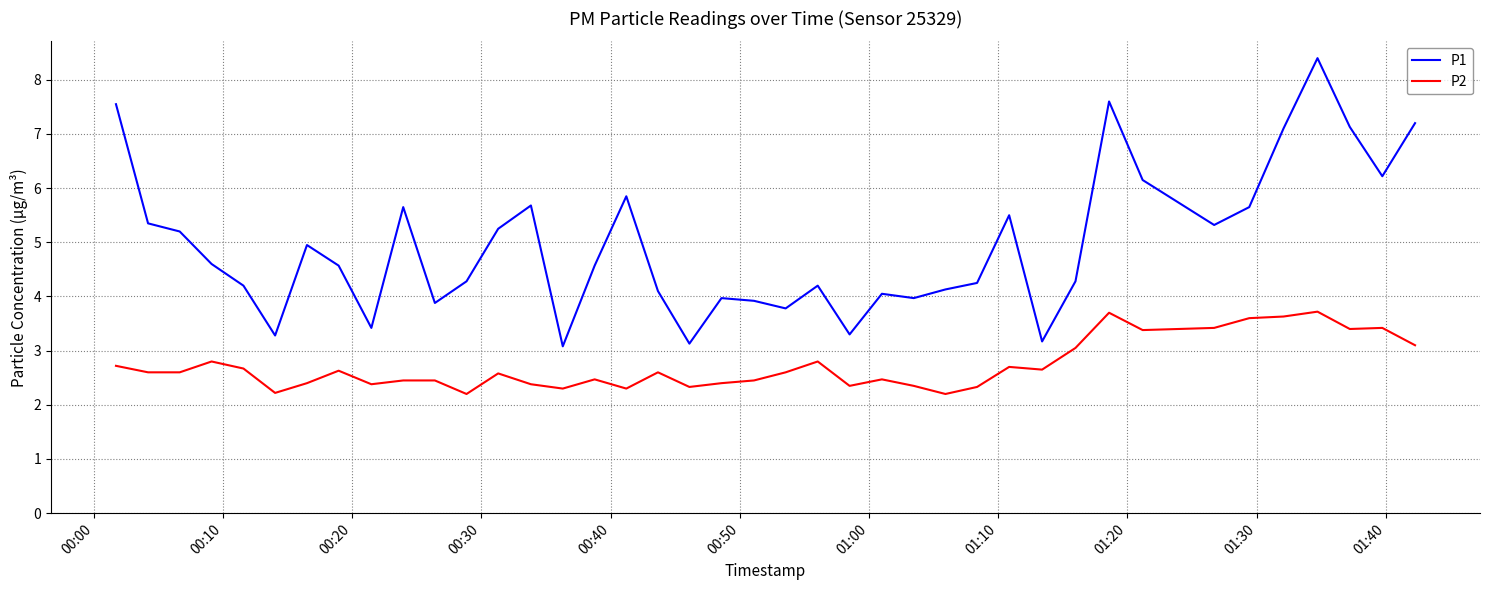

Which series has the widest spread of values?

P1